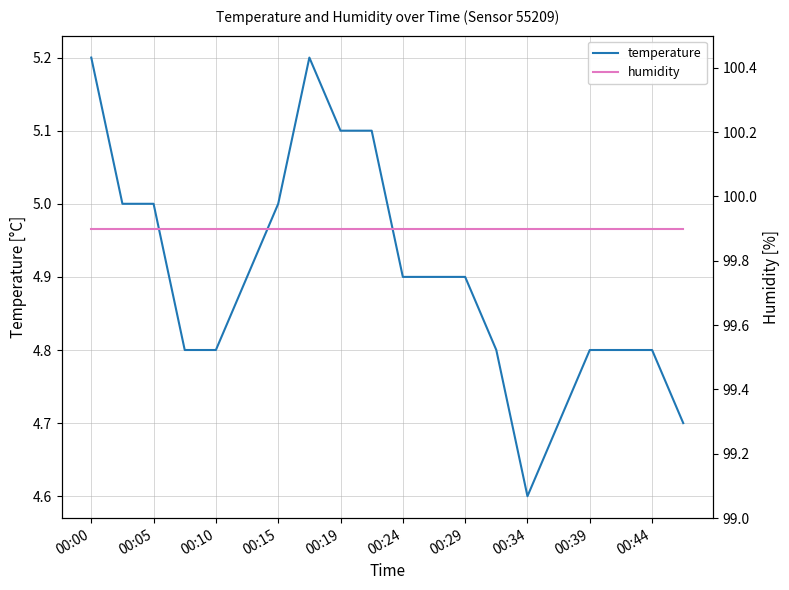

Is this an area chart (filled region under the line)?

No